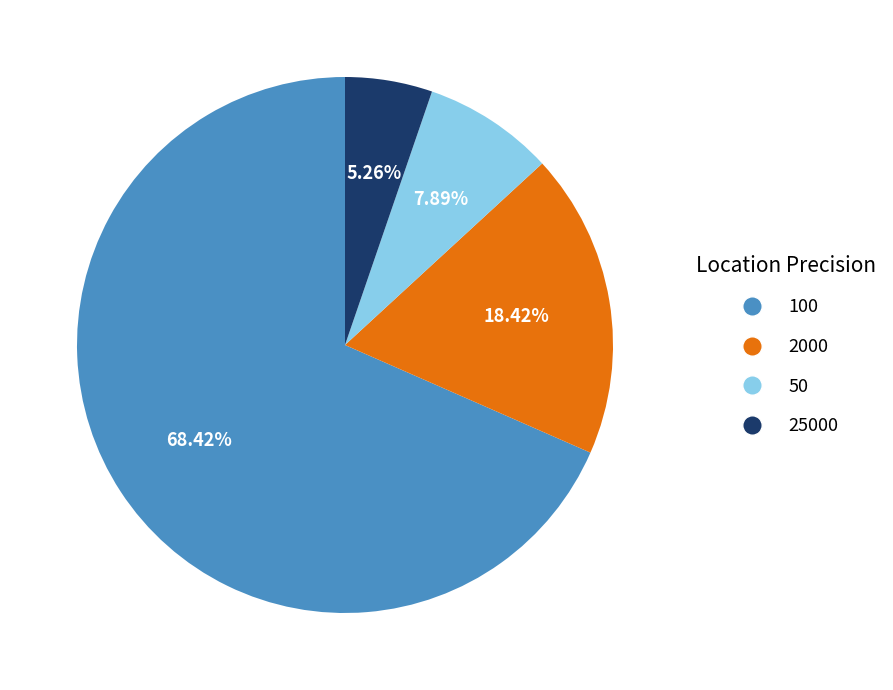

What portion of the pie excludes 25000?

94.7%